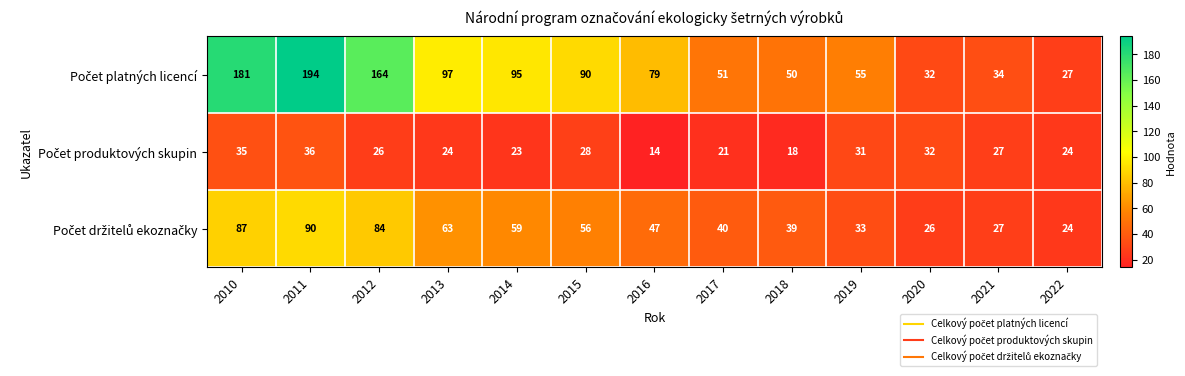

What is the difference between the highest and lowest values at 2011?

158